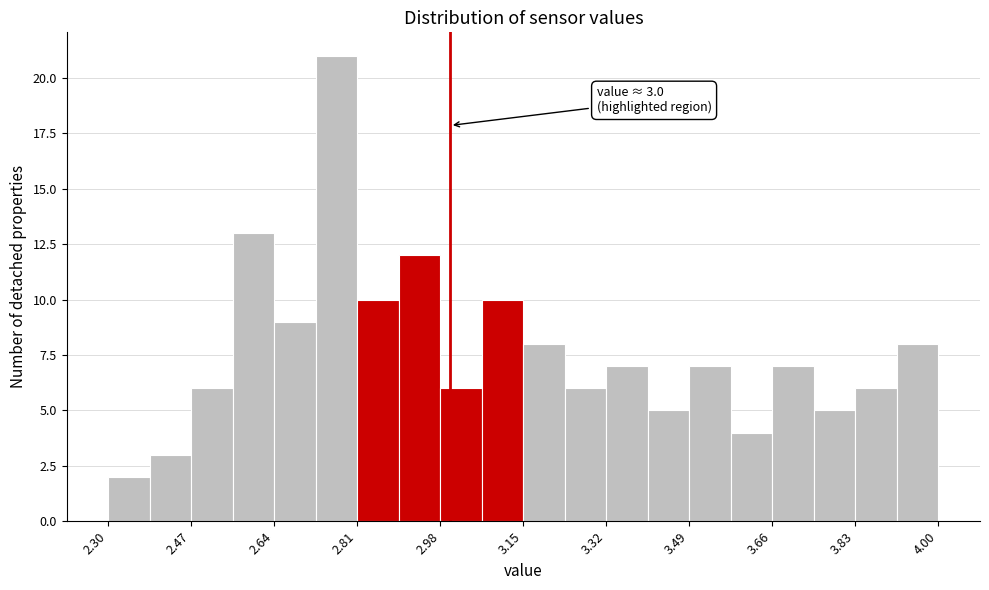

Over which range of the x-axis is the bar tallest?

2.725 to 2.810